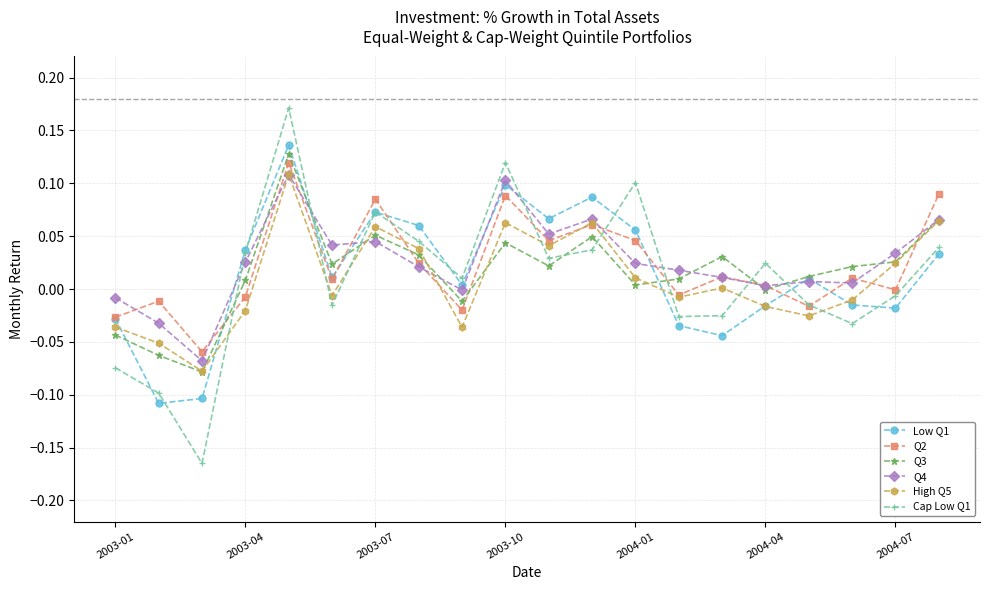

Which series has the largest range (max minus min)?

Cap Low Q1